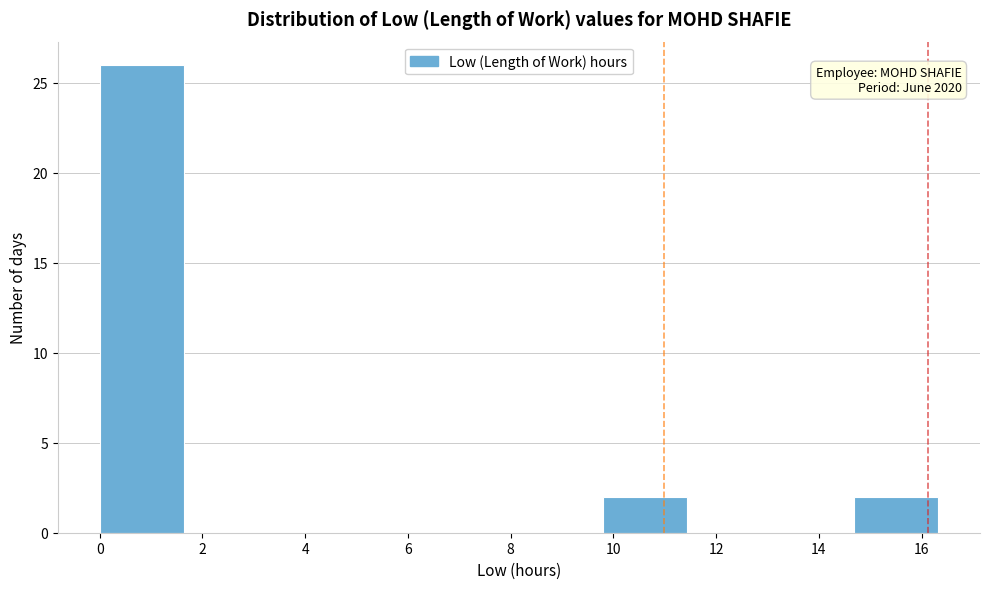

Which range on the x-axis has the tallest bar?

0.0 to 1.6